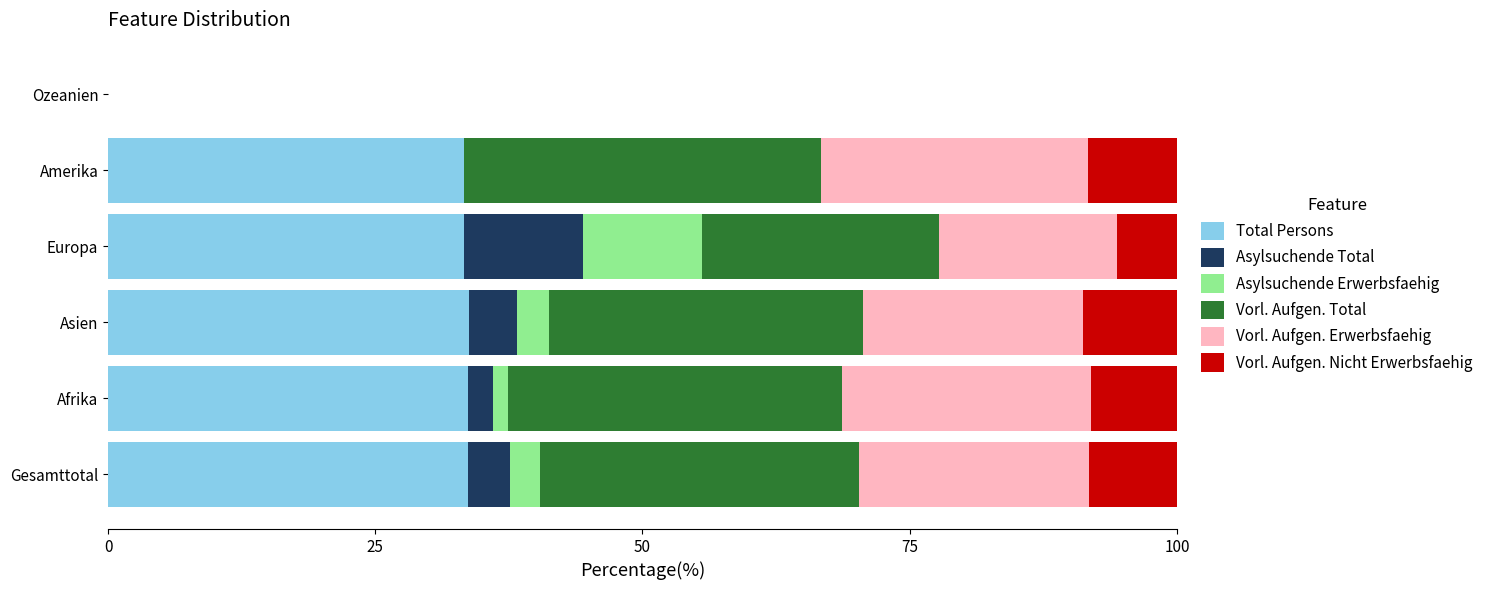

What is the highest value of the Total Persons series?

33.8